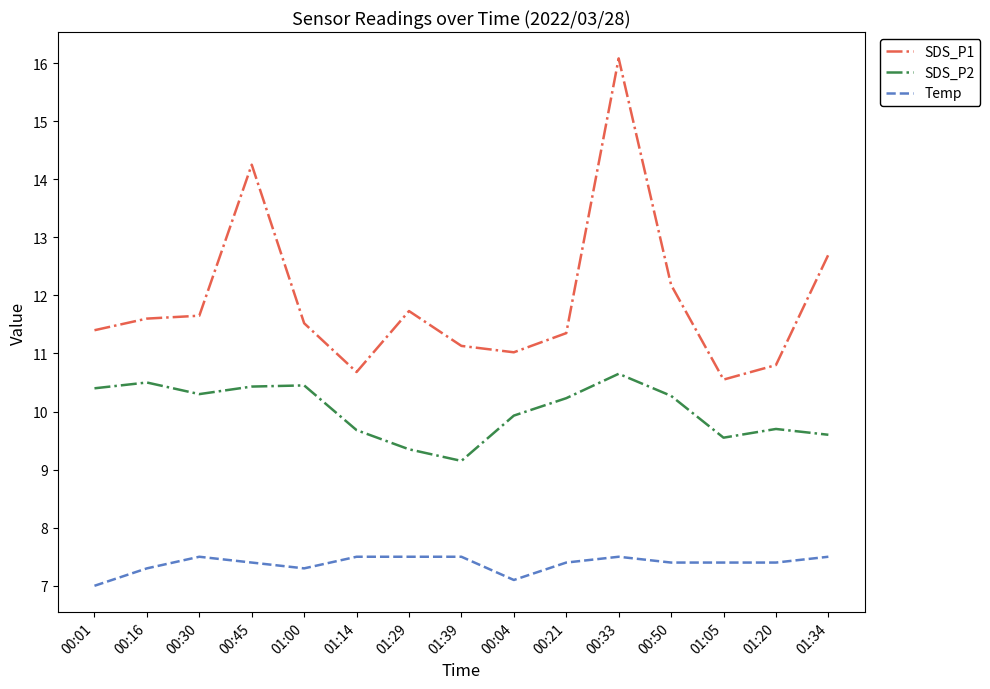

Rank the series at 00:21 from lowest to highest value.

Temp, SDS_P2, SDS_P1